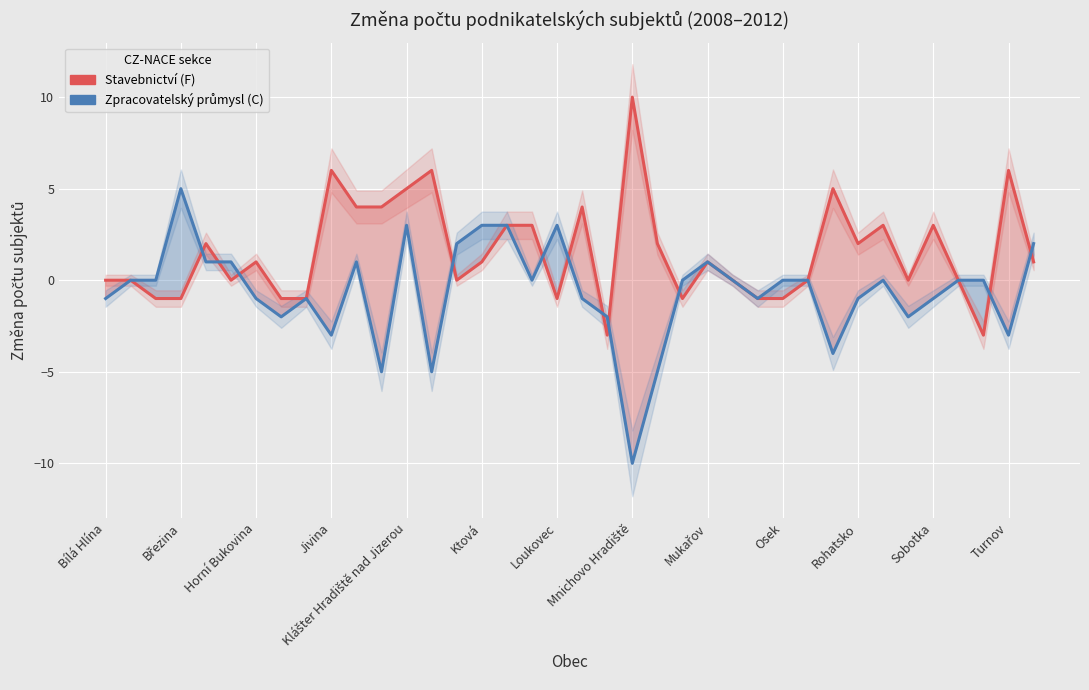

How many distinct data groups are displayed?

2